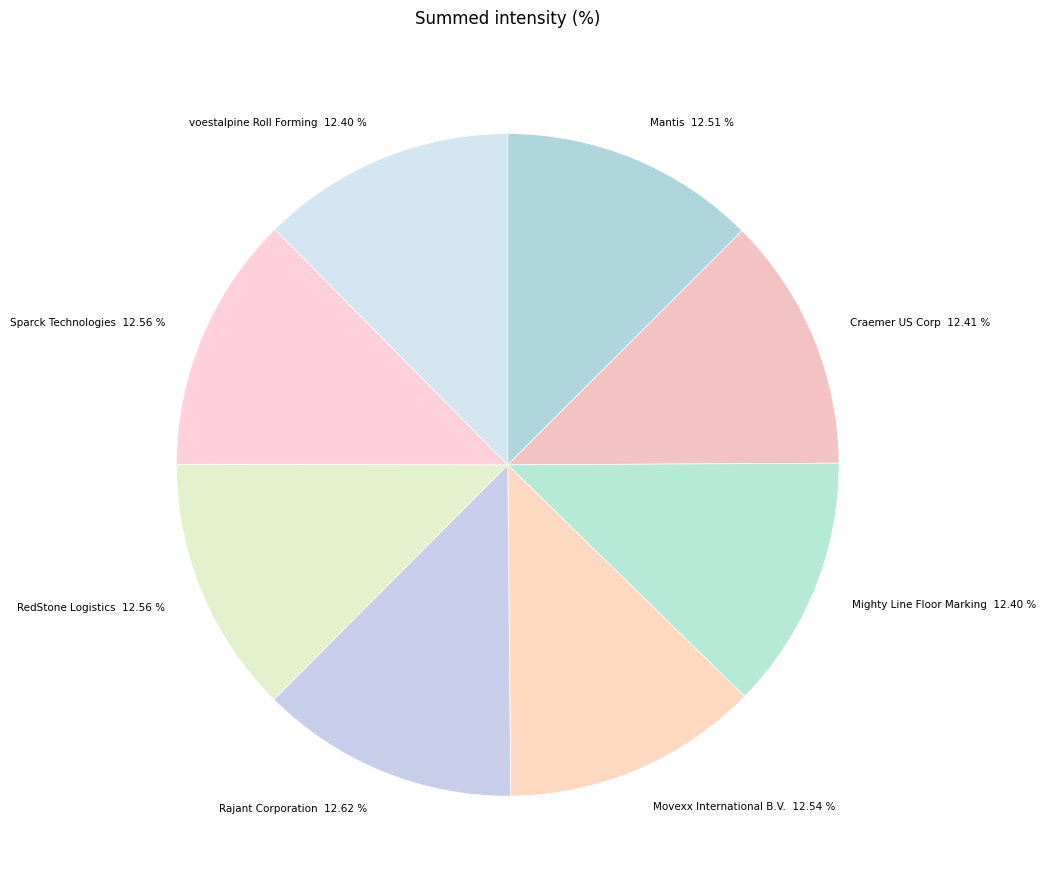

Do Craemer US Corp and Movexx International B.V. together represent more than half of the pie?

No